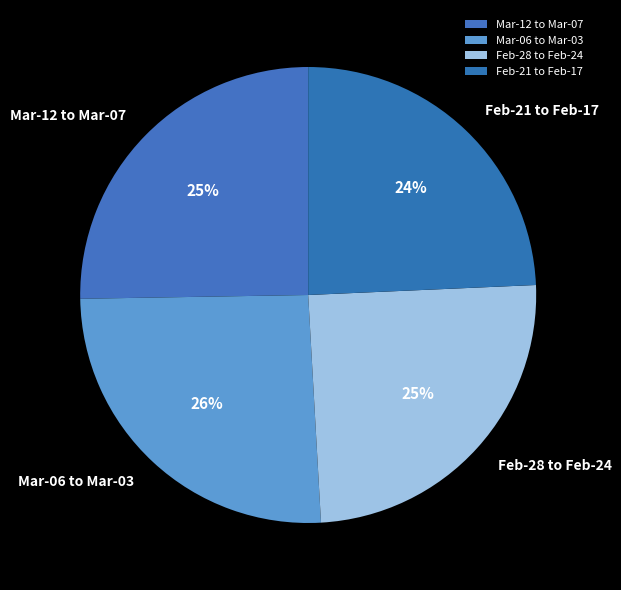

To the nearest percent, what is the combined percentage of Feb-21 to Feb-17 and Feb-28 to Feb-24?

49%